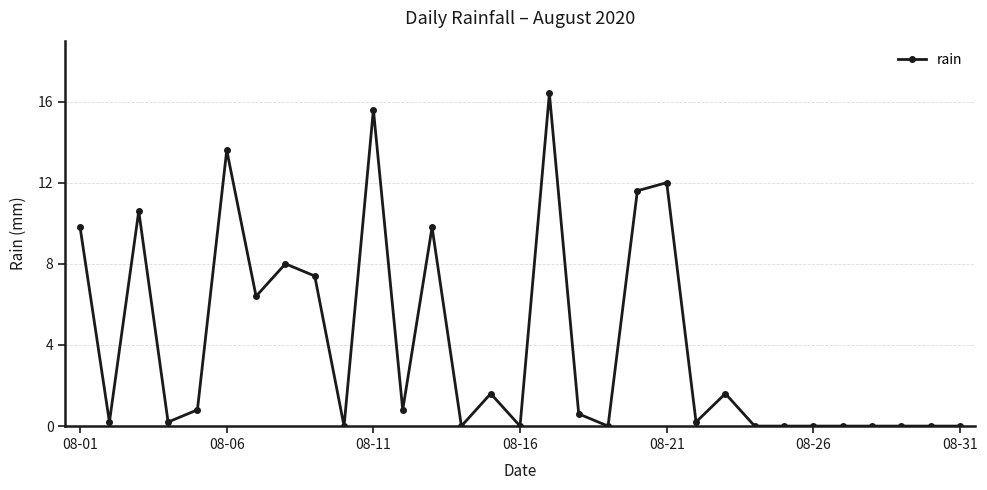

What is the maximum value shown in the chart?

16.4